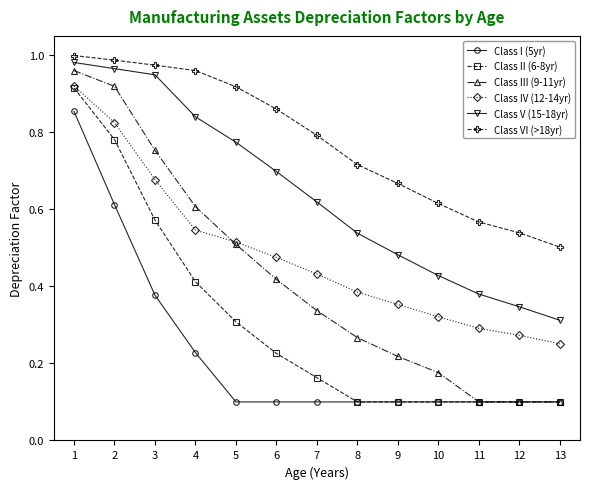

Rank the series at 6 from lowest to highest value.

Class I (5yr), Class II (6-8yr), Class III (9-11yr), Class IV (12-14yr), Class V (15-18yr), Class VI (>18yr)